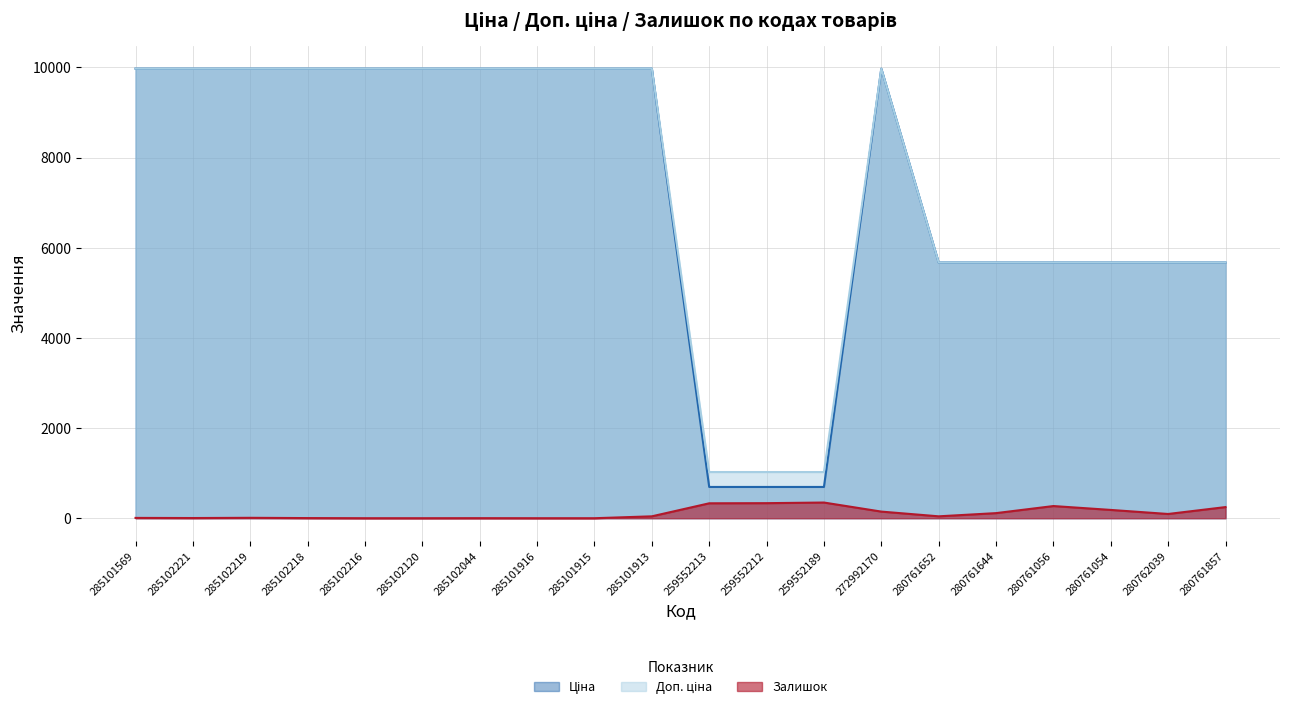

True or false: Ціна has a value of 9975.0 at 285102216.

True